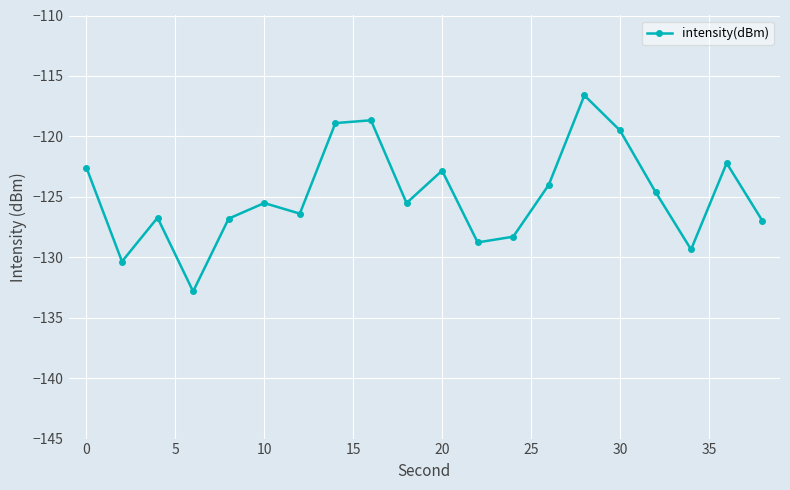

What is the value of the 6th point from the left?

-125.5